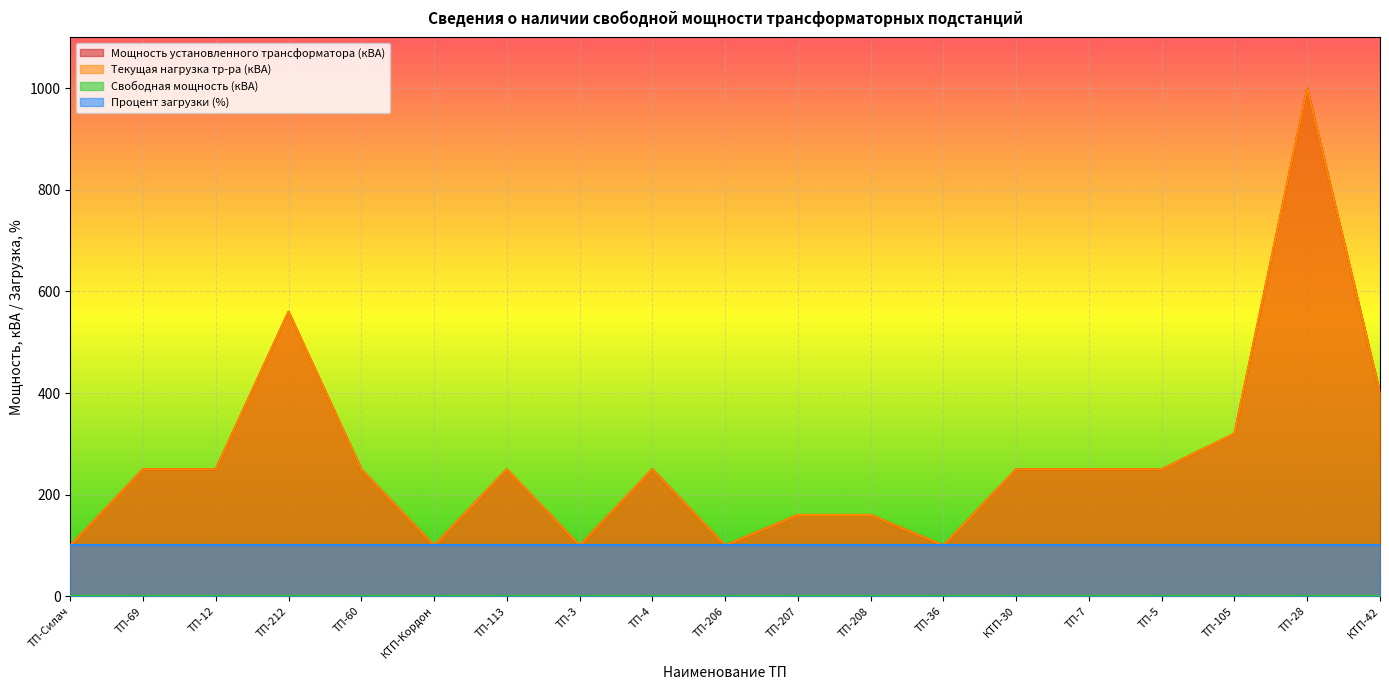

True or false: Текущая нагрузка тр-ра (кВА) has more than 2 interior local peaks.

True